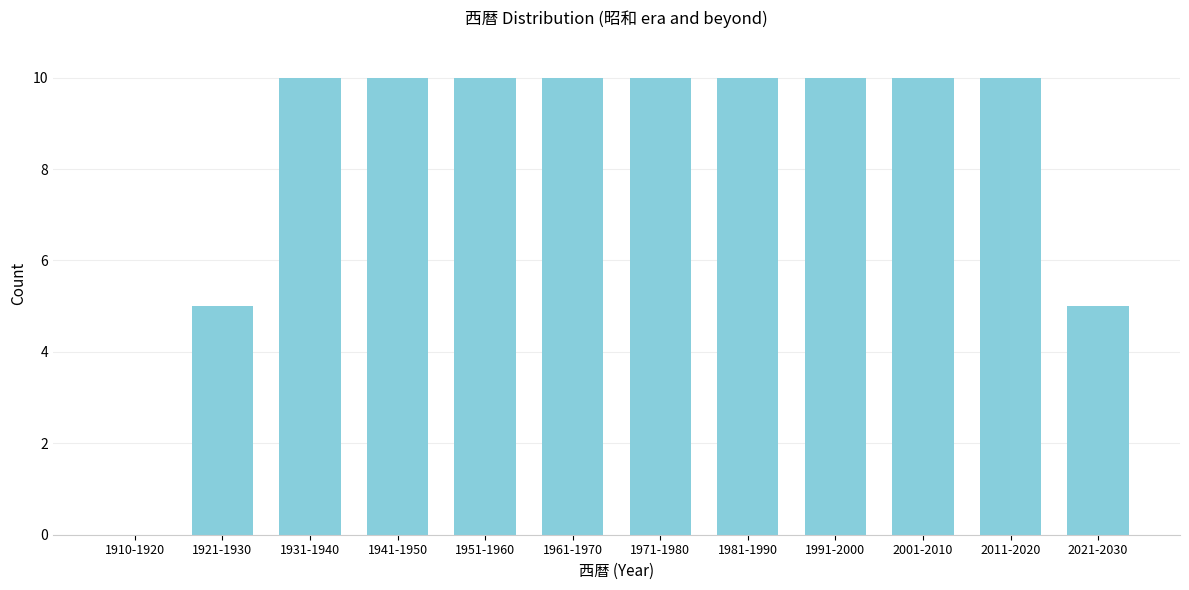

Reading left to right, transcribe all the data shown in this chart.

1910-1920=0	1921-1930=5	1931-1940=10	1941-1950=10	1951-1960=10	1961-1970=10	1971-1980=10	1981-1990=10	1991-2000=10	2001-2010=10	2011-2020=10	2021-2030=5